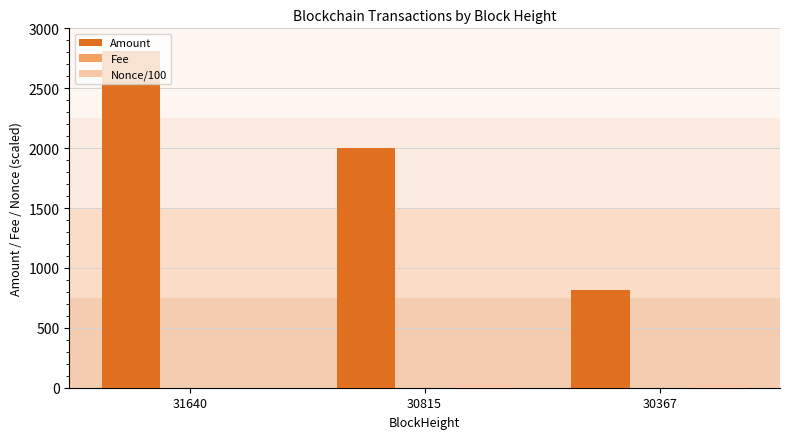

What value does the Amount series have at 30367?

815.5